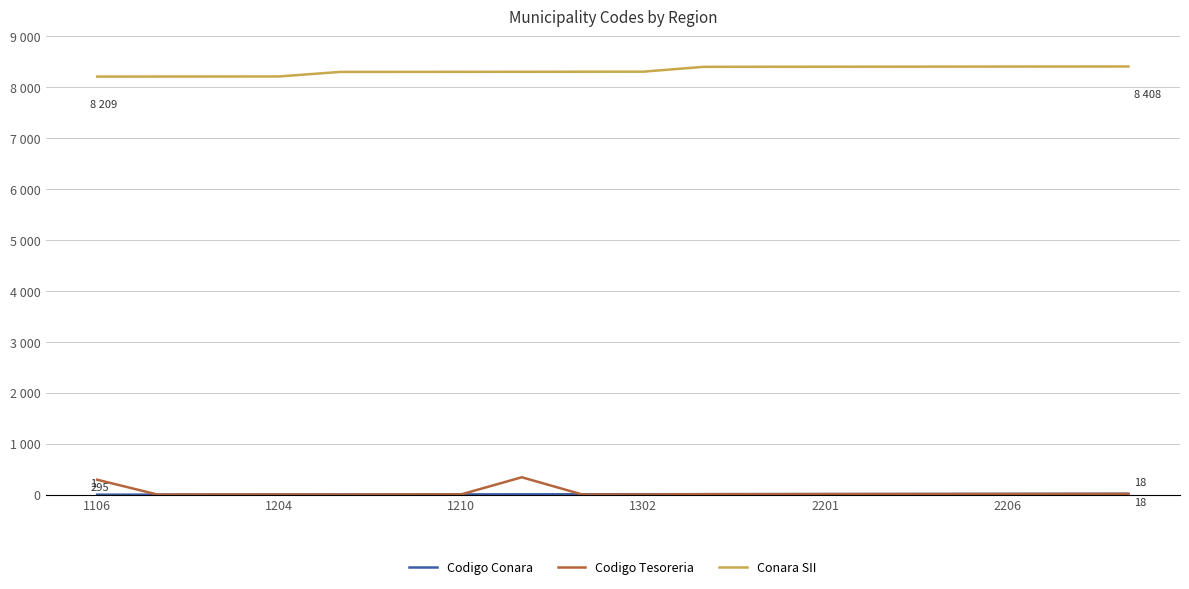

What is the sum of all Codigo Conara values?

171